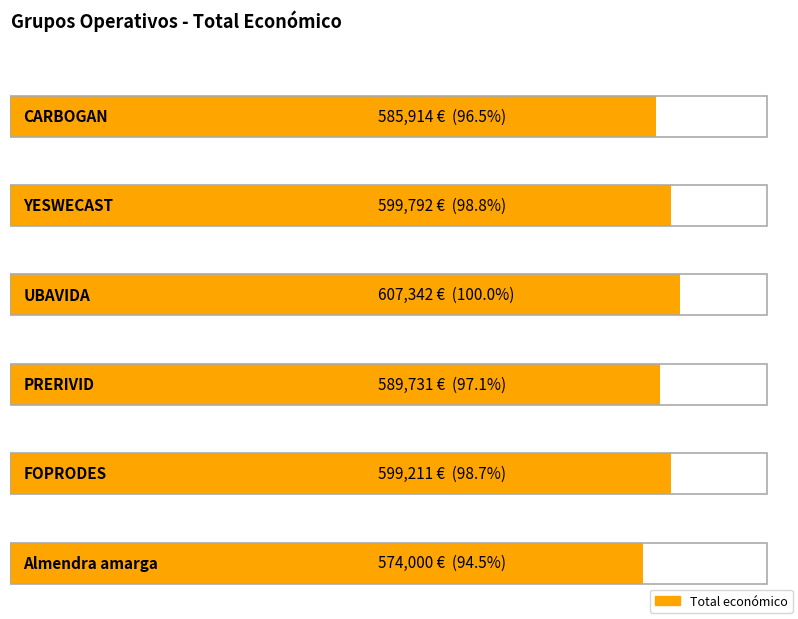

Reading left to right, transcribe all the data shown in this chart.

CARBOGAN=585914	YESWECAST=599792	UBAVIDA=607342	PRERIVID=589731	FOPRODES=599211	Almendra amarga=574000